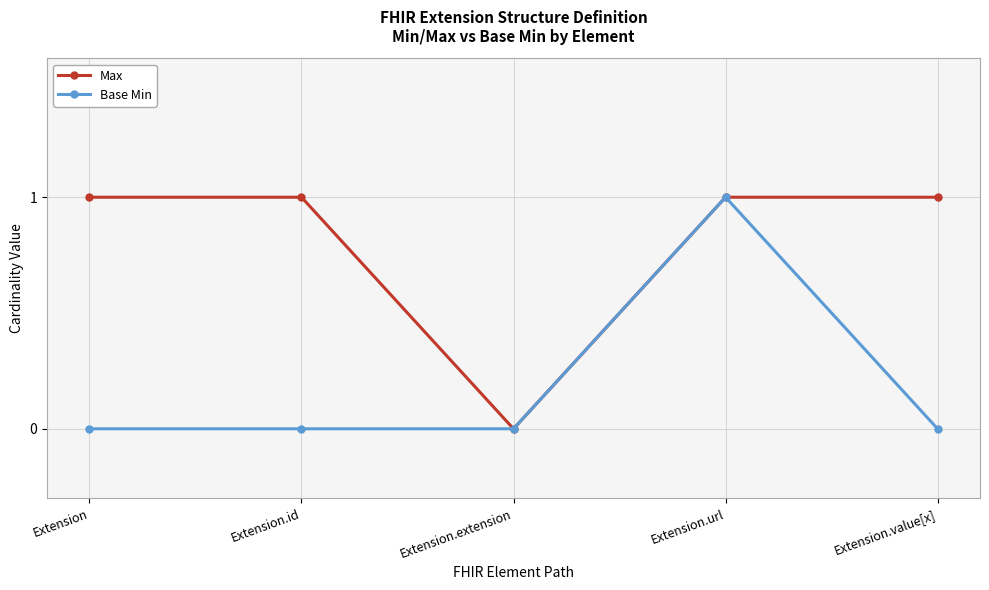

True or false: Base Min has more than 2 interior local peaks.

False